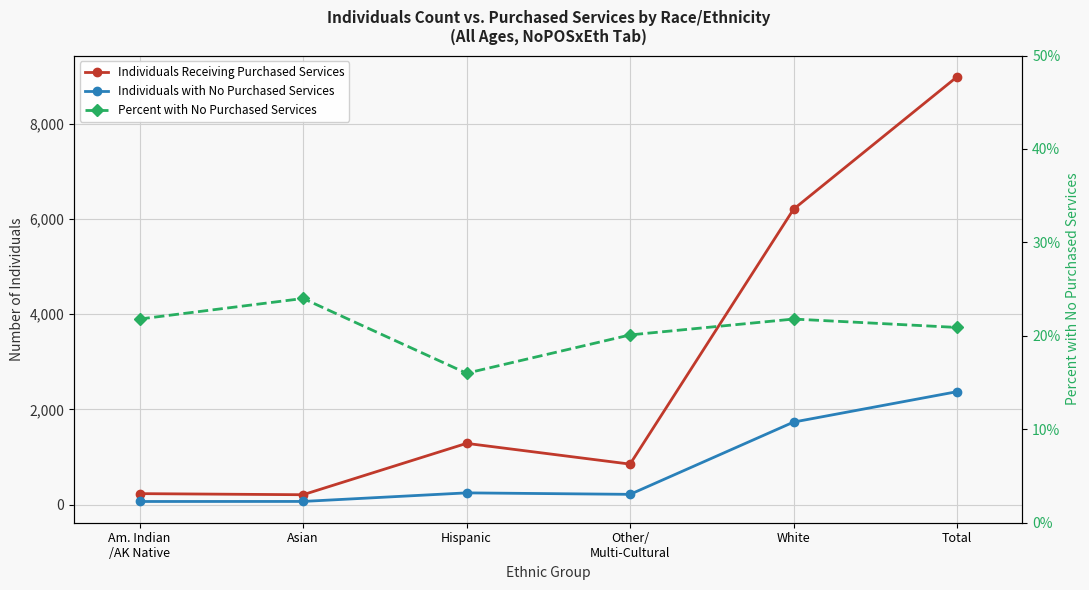

Reading left to right, what are all the values shown in this chart?

Individuals Receiving Purchased Services: 229.0	206.0	1285.0	849.0	6204.0	8985.0
Individuals with No Purchased Services: 64.0	65.0	245.0	214.0	1732.0	2371.0
Percent with No Purchased Services: 0.2	0.2	0.2	0.2	0.2	0.2